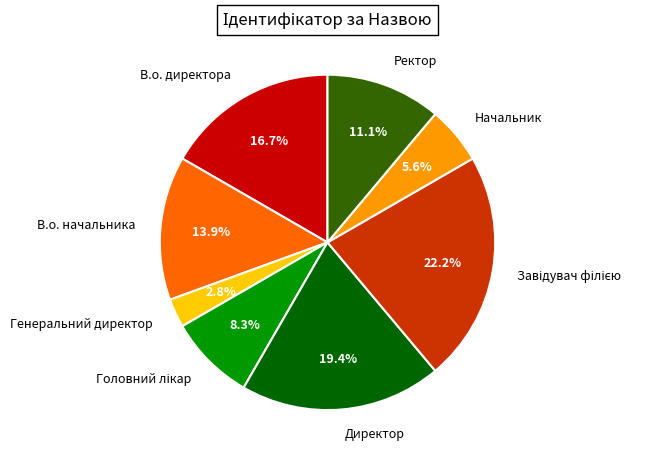

Between В.о. начальника and Директор, which is larger?

Директор